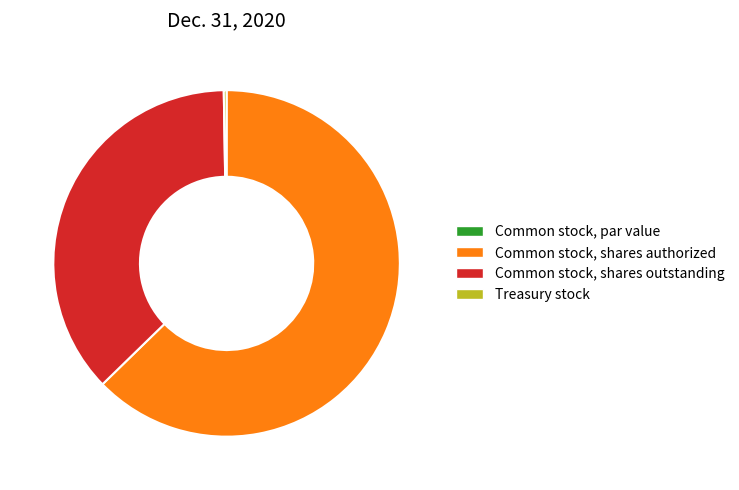

Which has a higher value, Common stock, shares authorized or Common stock, shares outstanding?

Common stock, shares authorized